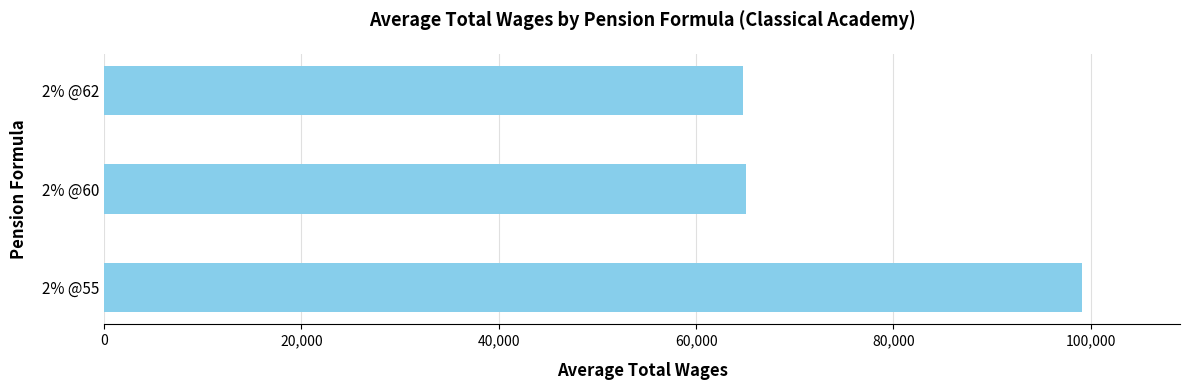

The value at 2% @60 is 44858.1. True or false?

False